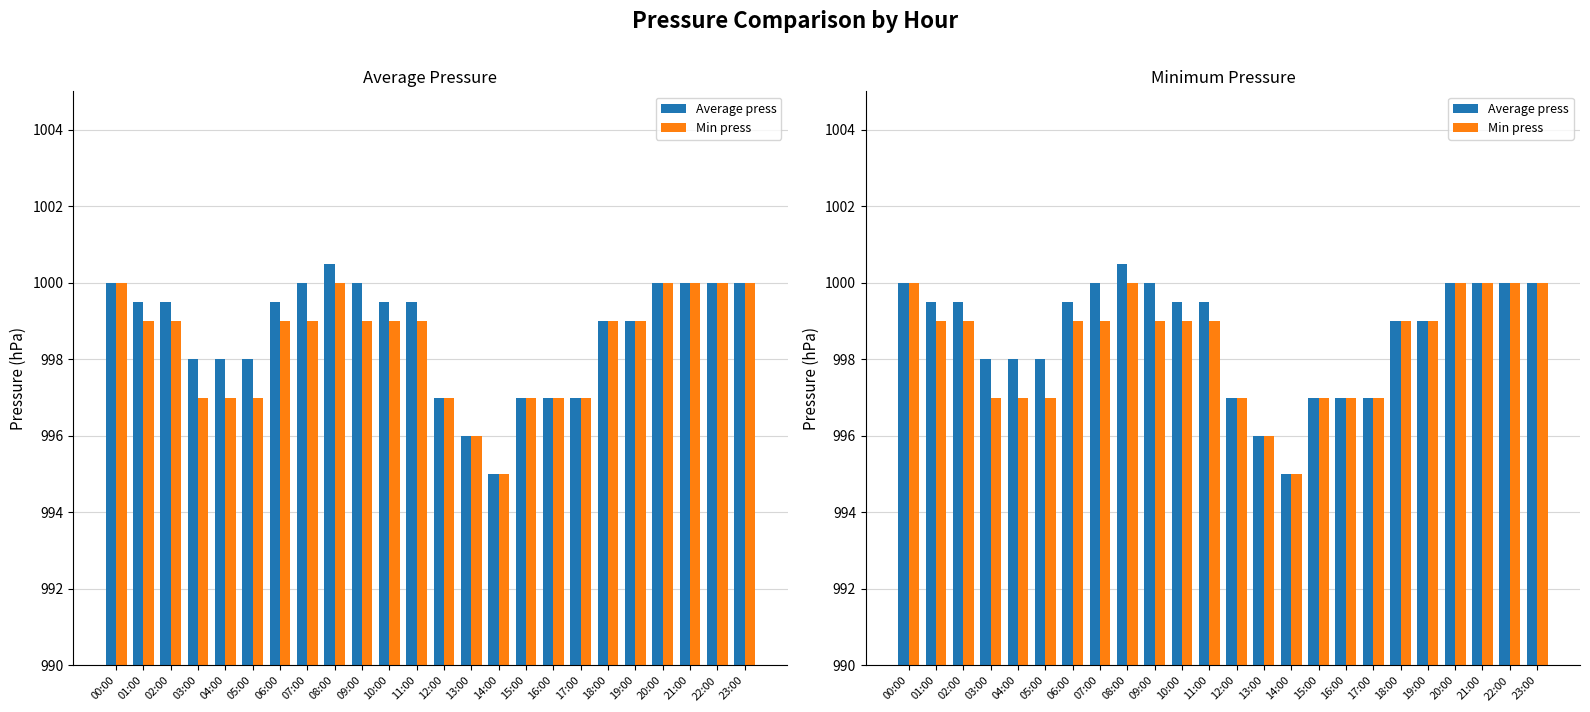

What is the greatest value displayed?

1000.5